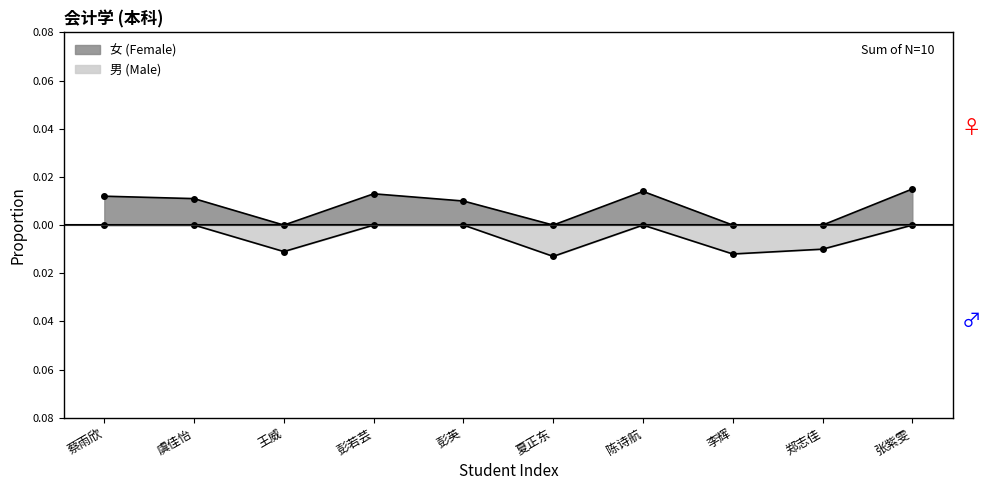

How many negative values does the 男 (Male) series have?

4